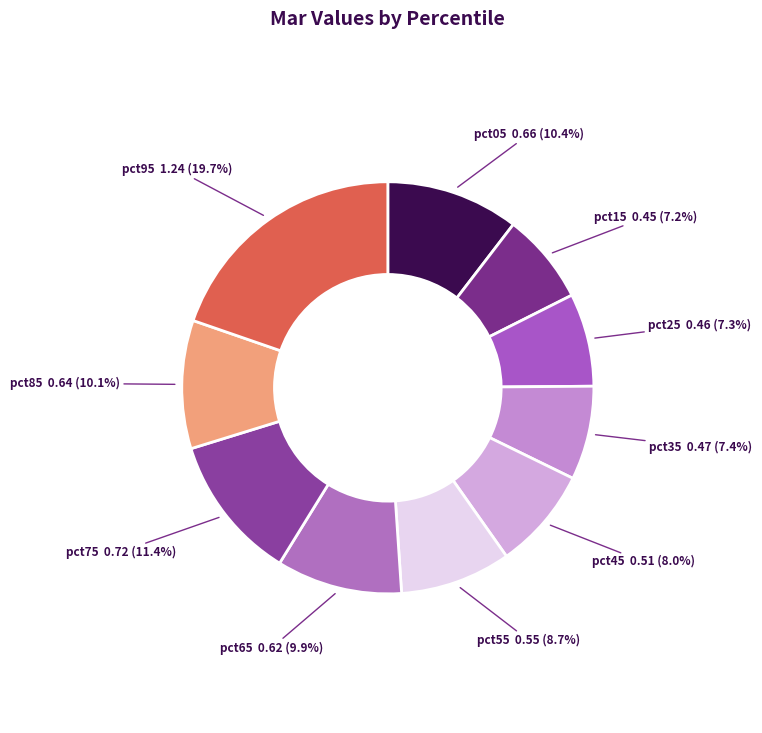

Is there any slice that represents more than half of the pie?

No